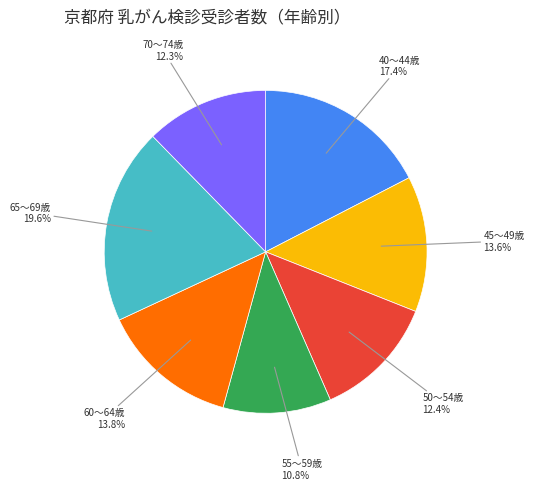

What is the total percentage of 45～49歳 and 40～44歳?

31.0%